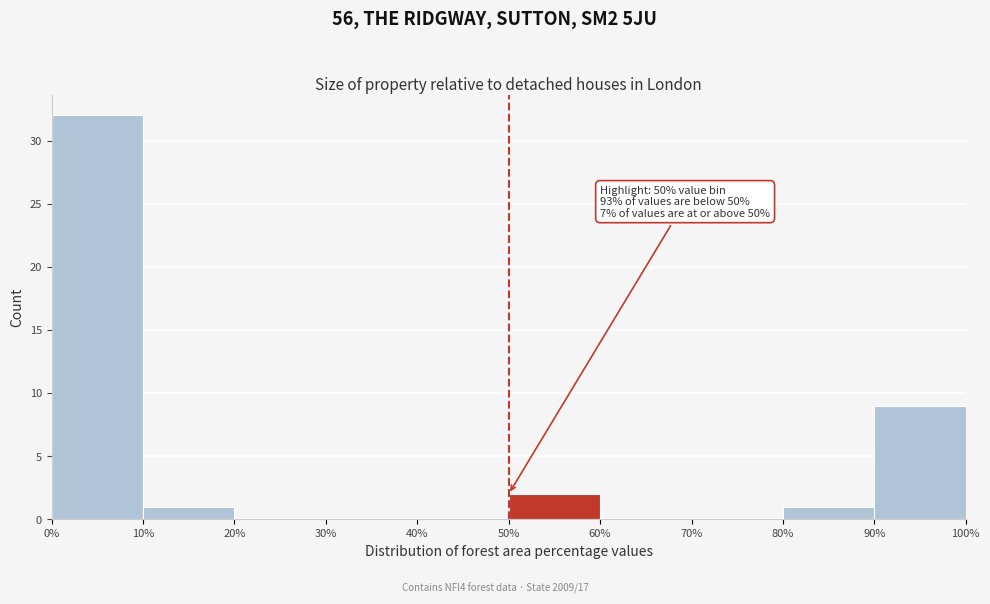

Over which range of the x-axis is the bar tallest?

0% to 10%